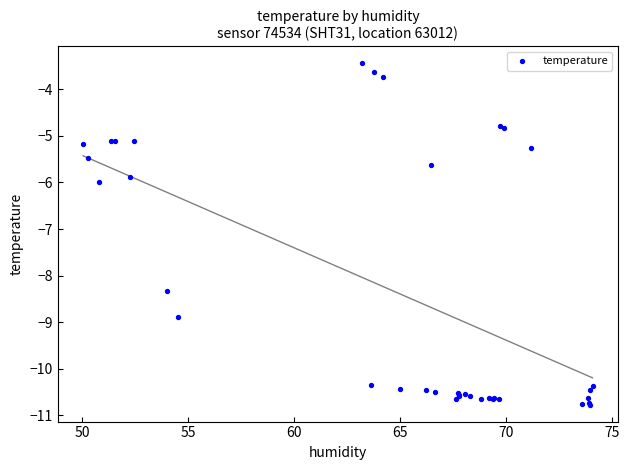

What Y value in the scatter plot is closest to -7?

-6.0